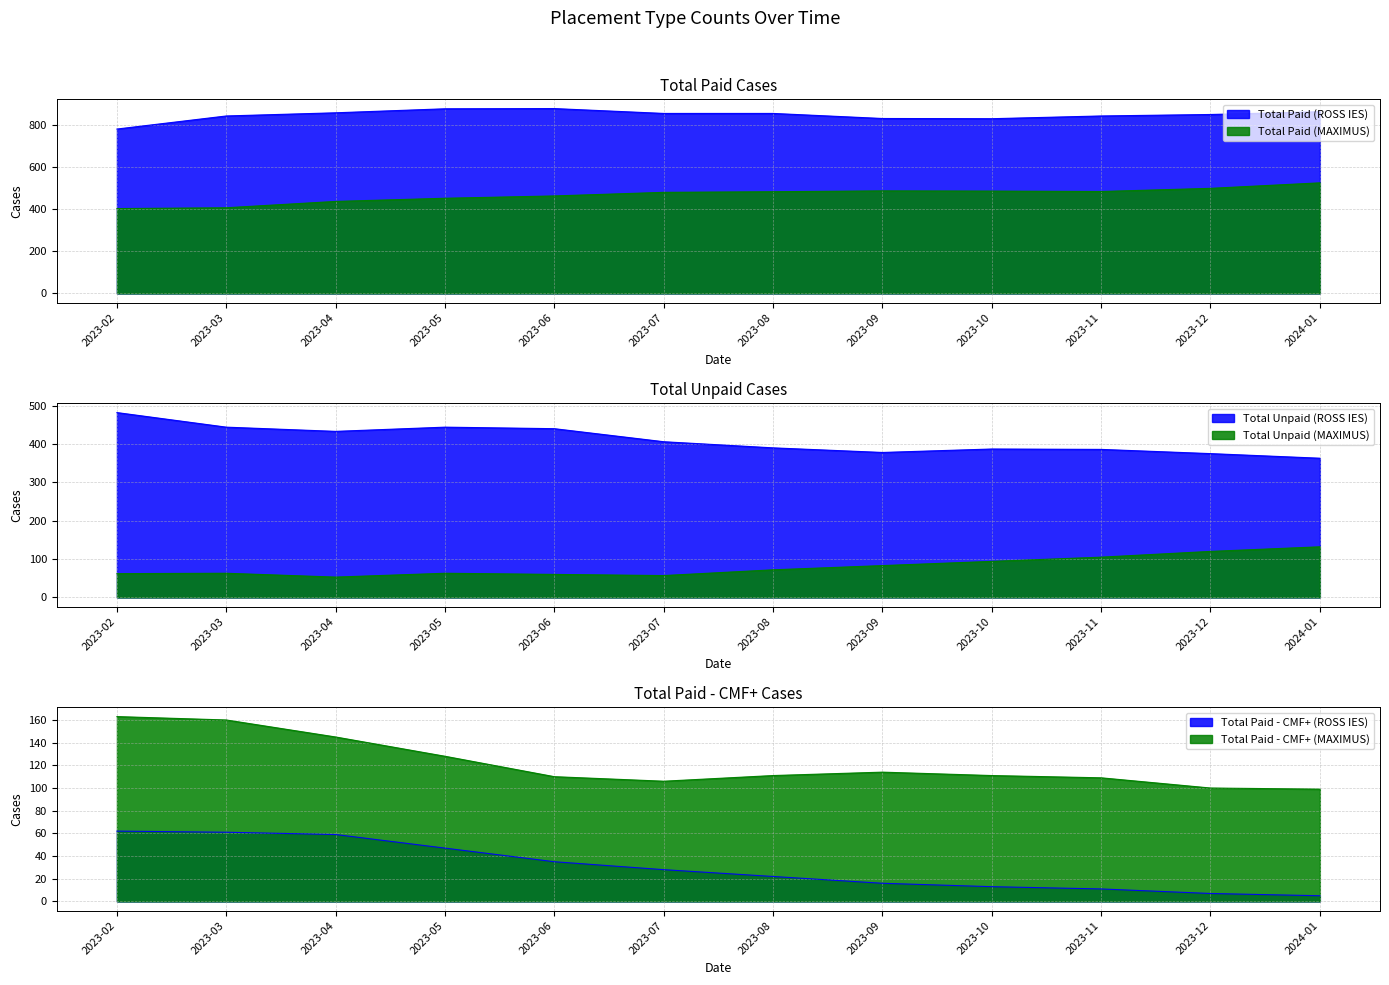

What is the difference between the maximum and minimum values in the Total Unpaid (ROSS IES) series?

119